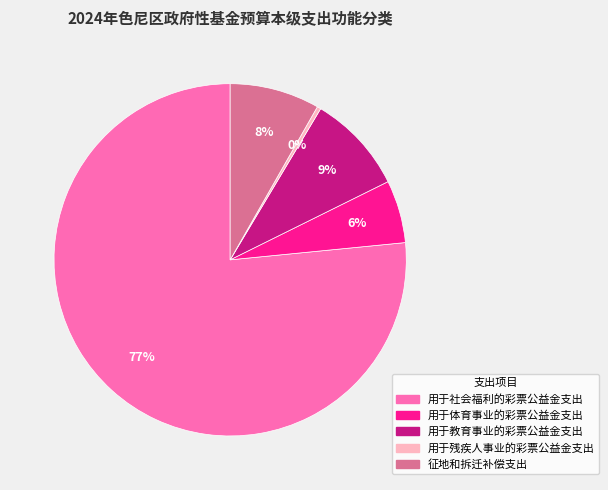

The 用于残疾人事业的彩票公益金支出 slice represents 0% of the pie. True or false?

True